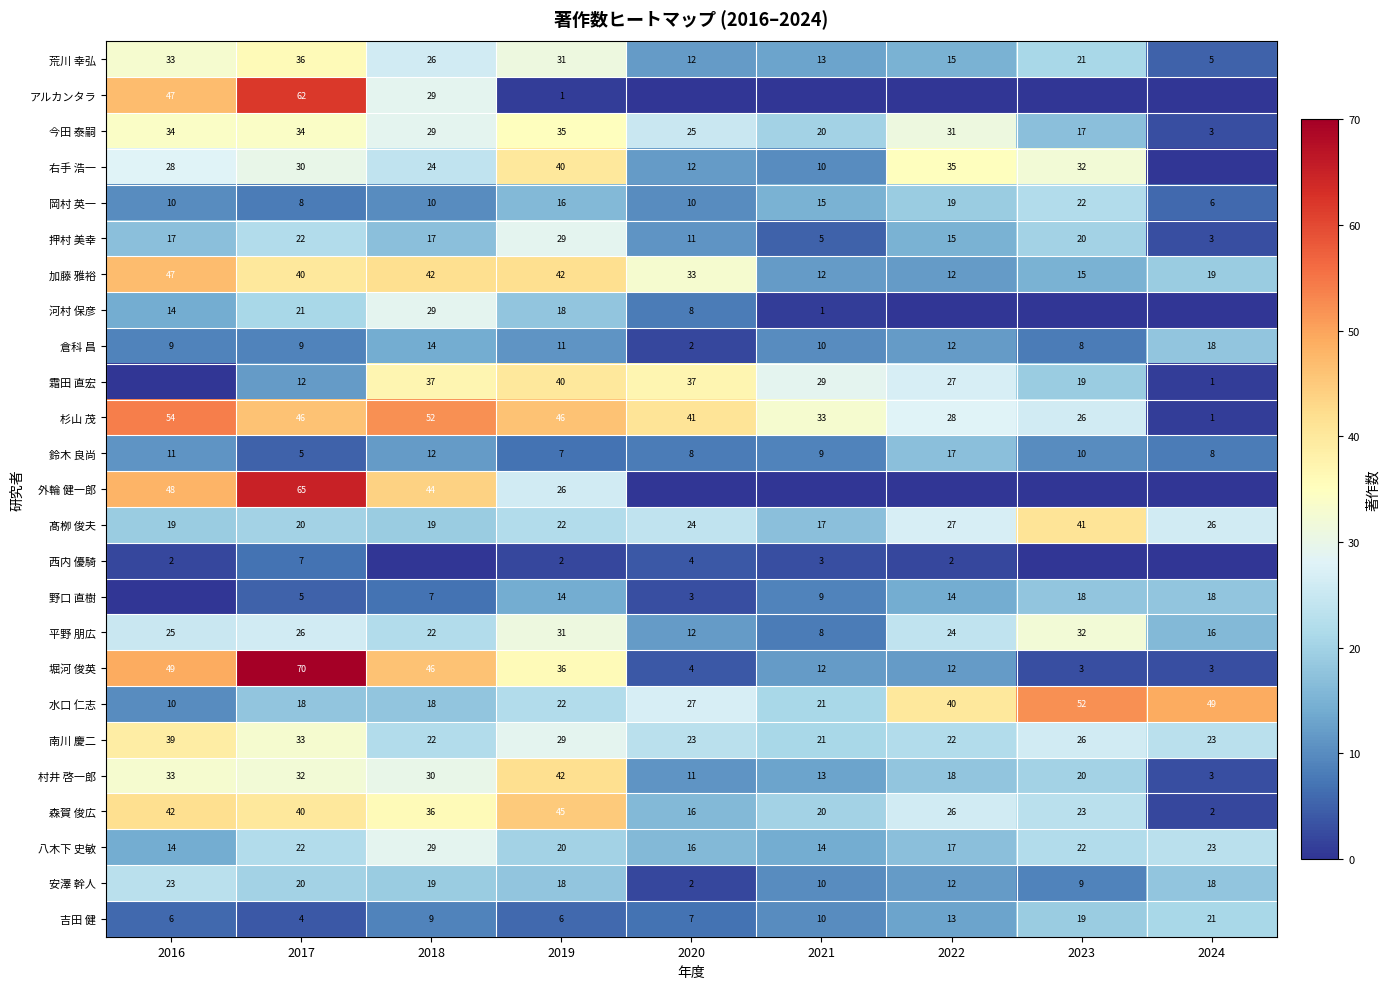

Which label corresponds to the largest value in the chart?

2017